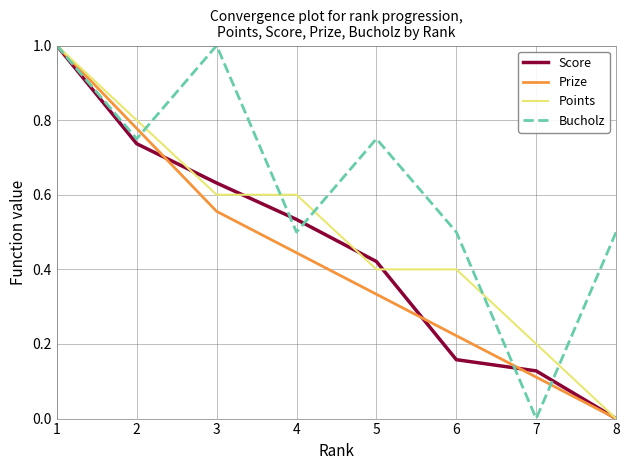

The Points series shows -0.4 at 8. True or false?

False